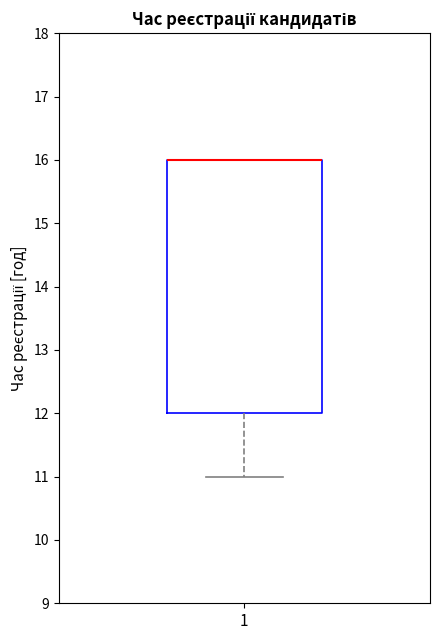

Where does the lower whisker of the box at x = 1 end on the y-axis? The values are not printed on the chart, so give them approximately, as read against the axis.

11